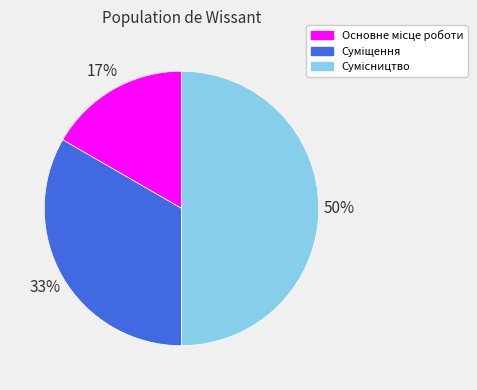

To the nearest percent, what is the difference between the largest and smallest slice percentages?

33%